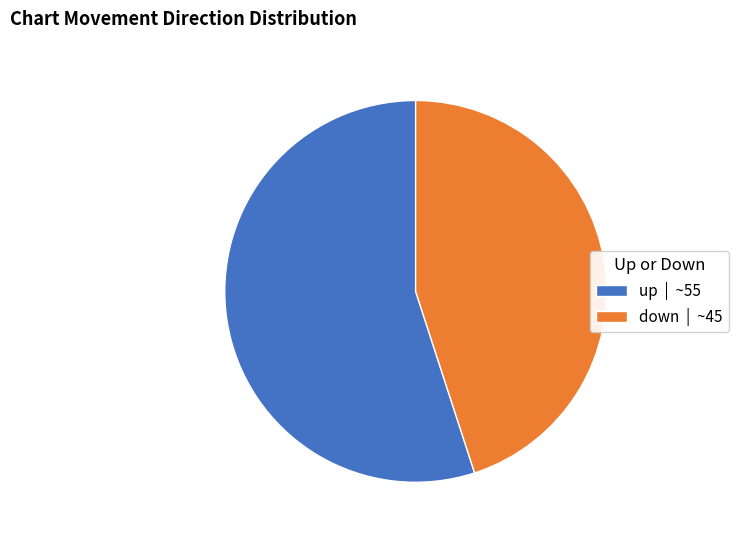

What is the ratio of the value at down | ~45 to the value at up | ~55?

0.8